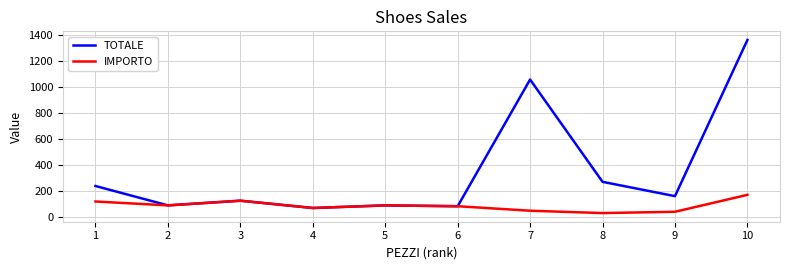

At which category is the sum across all series the highest?

10